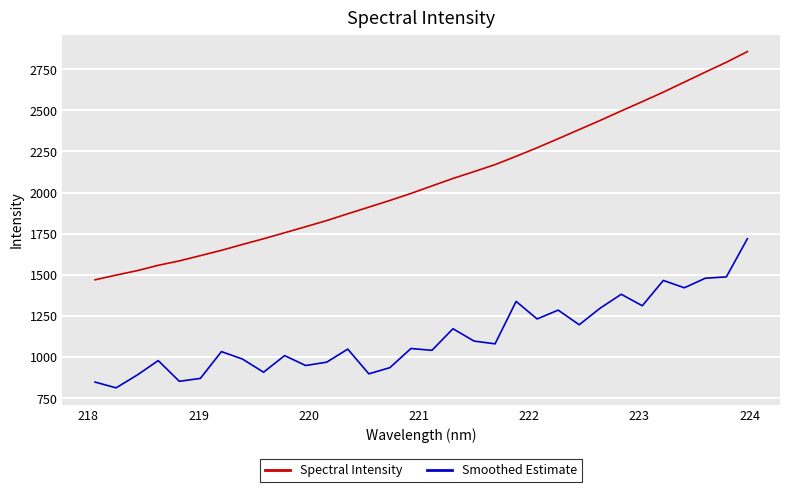

What is the minimum value shown in the chart?

813.0